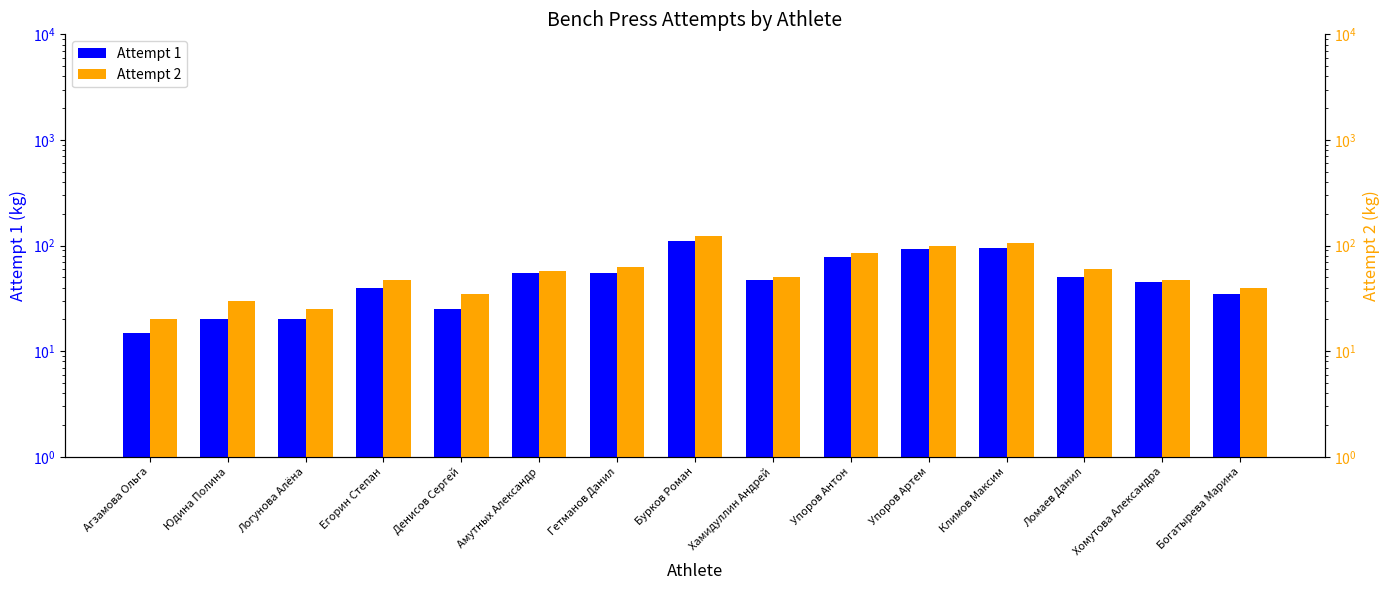

Is it true that Attempt 1 equals 45.0 at Хомутова Александра?

True